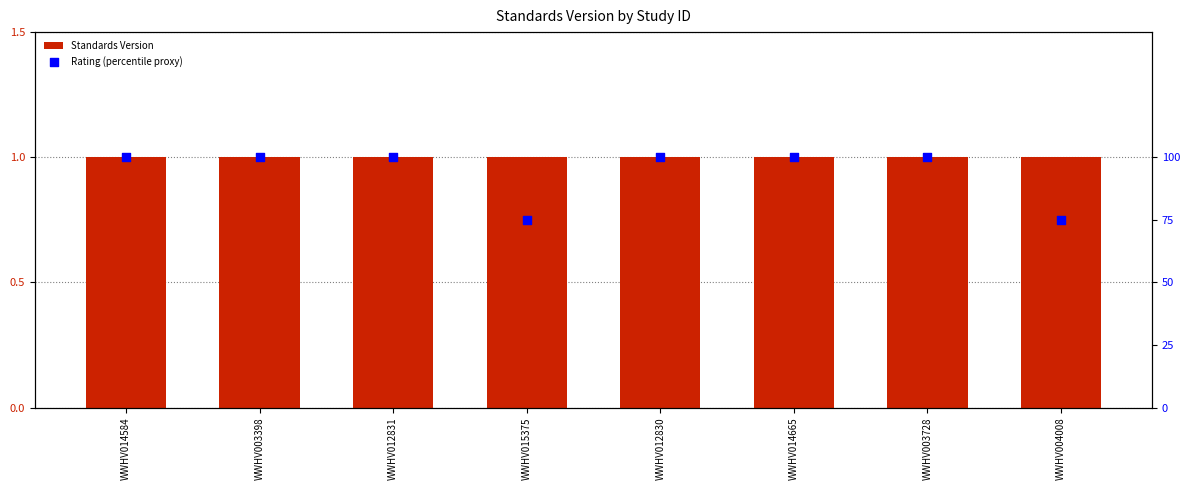

Which series contains the highest Y value?

Rating (percentile proxy)